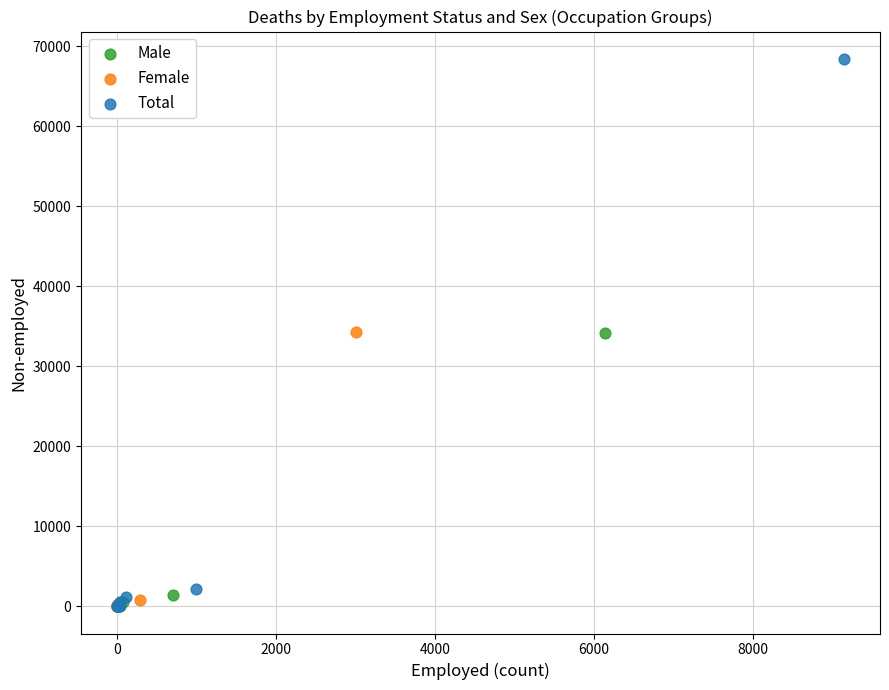

Which series reaches the maximum Y coordinate?

Total